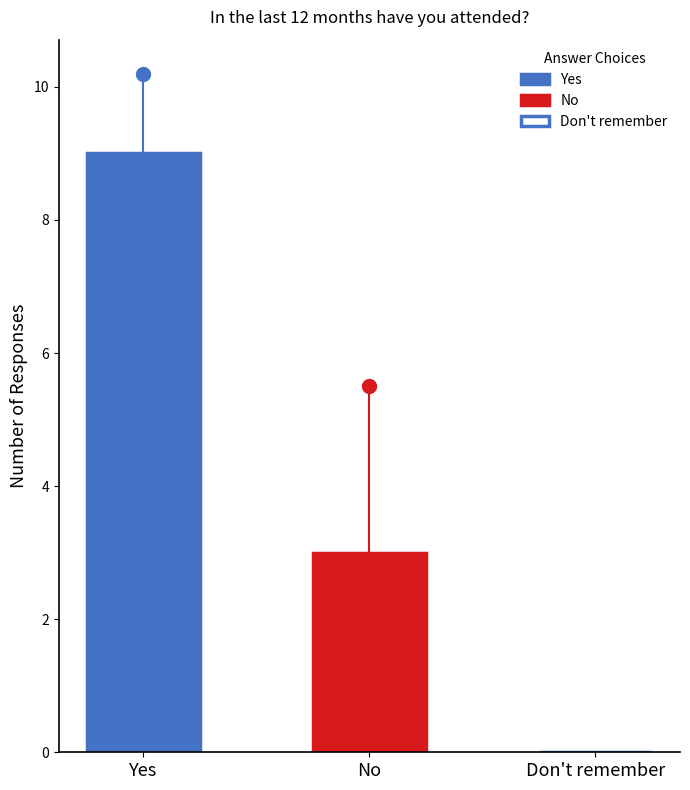

Rank the series by their maximum value, from lowest to highest.

No, Yes